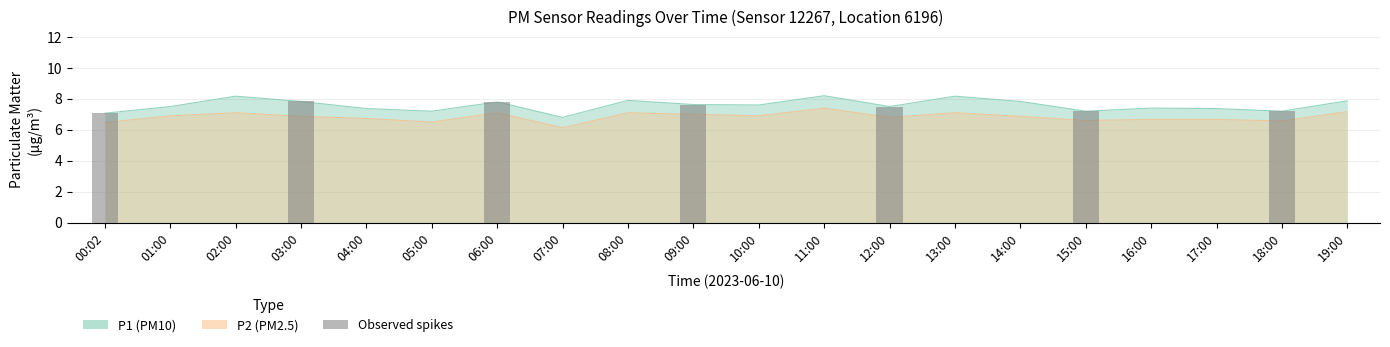

Between 06:00 and 12:00, which is larger?

06:00